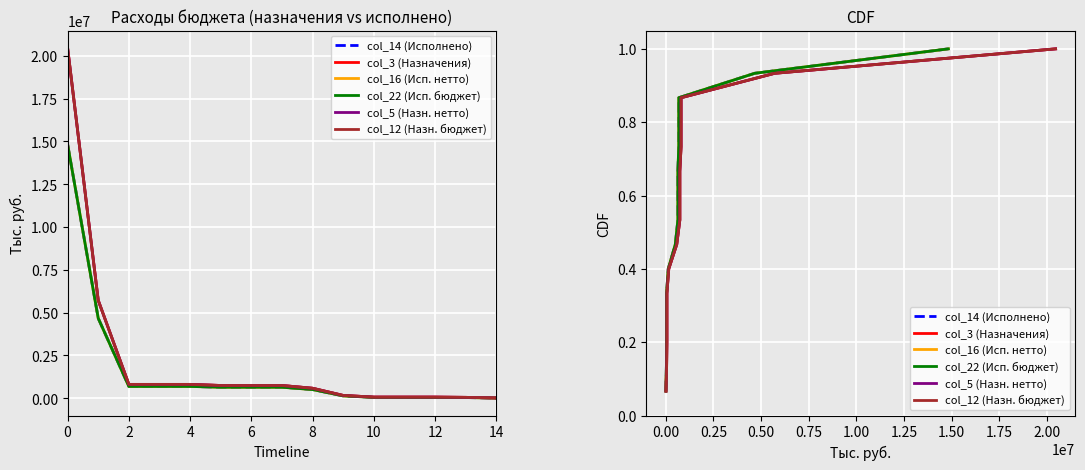

True or false: col_14 (Исполнено) has more than 1 points higher than both neighbors.

False